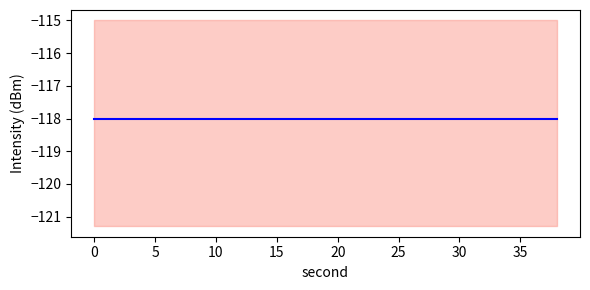

Where is the data nearest to the value -118?

8